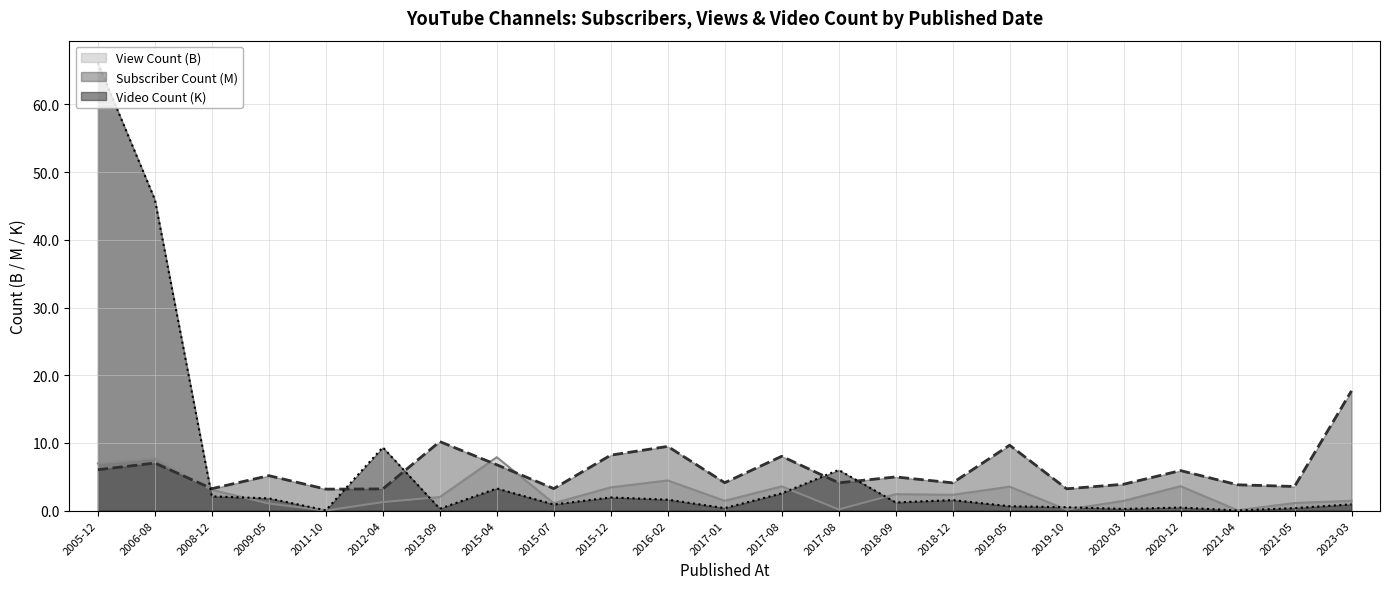

Is the value of View Count at 2017-08 greater than the value of Video Count at 2013-09?

Yes